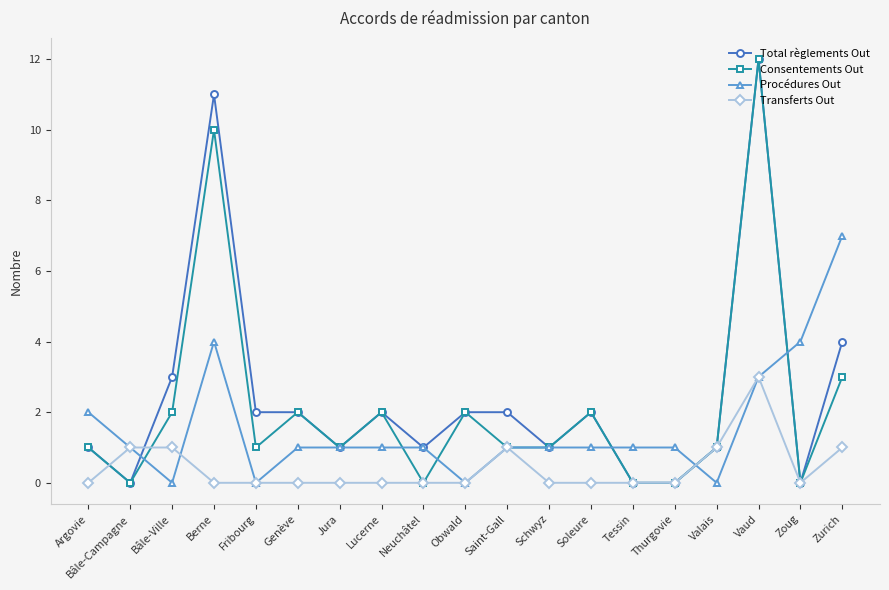

What is the sum of the Transferts Out values at Valais and Thurgovie?

1